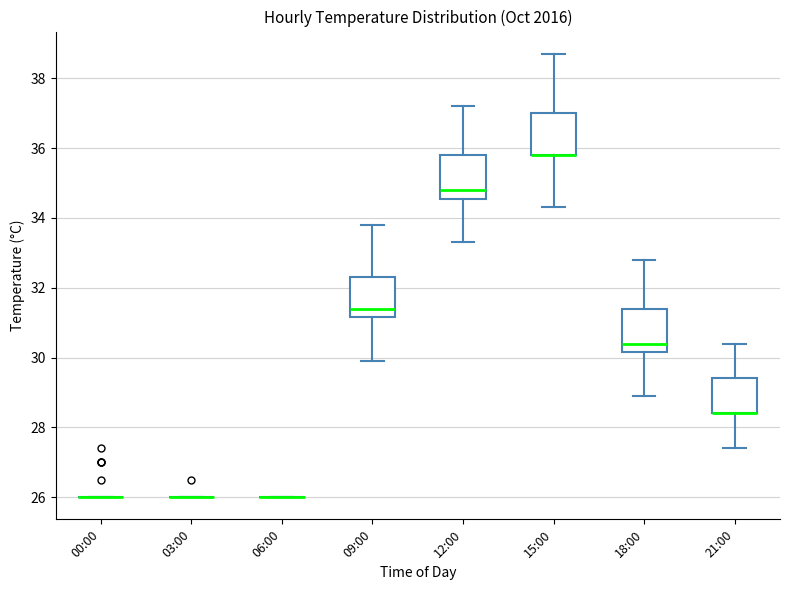

Reading left to right, transcribe this box plot: for each box, give where its median line is, the range the box spans, and where its two whiskers end, as read against the y-axis. The values are not printed on the chart, so give them approximately, as read against the axis.

00:00: box collapsed to a line at 26.0, whiskers 26.0 to 26.0
03:00: box collapsed to a line at 26.0, whiskers 26.0 to 26.0
06:00: box collapsed to a line at 26.0, whiskers 26.0 to 26.0
09:00: median 31.4, box 31.2 to 32.4, whiskers 30.0 to 33.8
12:00: median 34.8, box 34.6 to 35.8, whiskers 33.4 to 37.2
15:00: median 35.8 (drawn on the box's lower edge), box 35.8 to 37.0, whiskers 34.4 to 38.8
18:00: median 30.4, box 30.2 to 31.4, whiskers 29.0 to 32.8
21:00: median 28.4 (drawn on the box's lower edge), box 28.4 to 29.4, whiskers 27.4 to 30.4